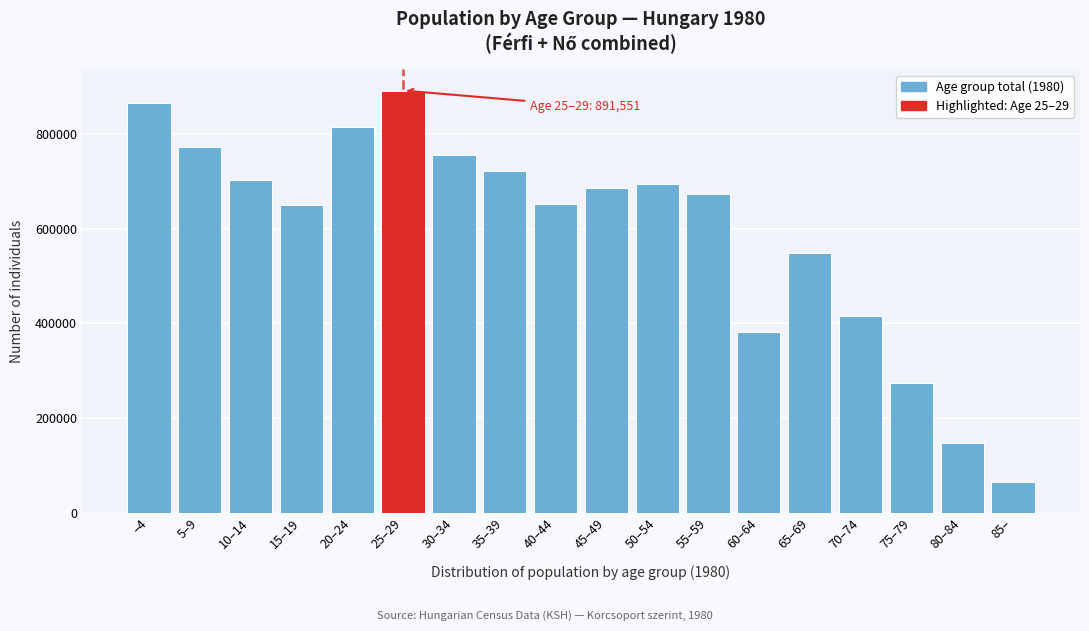

What is the change in value from 60–64 to 65–69?

+166686